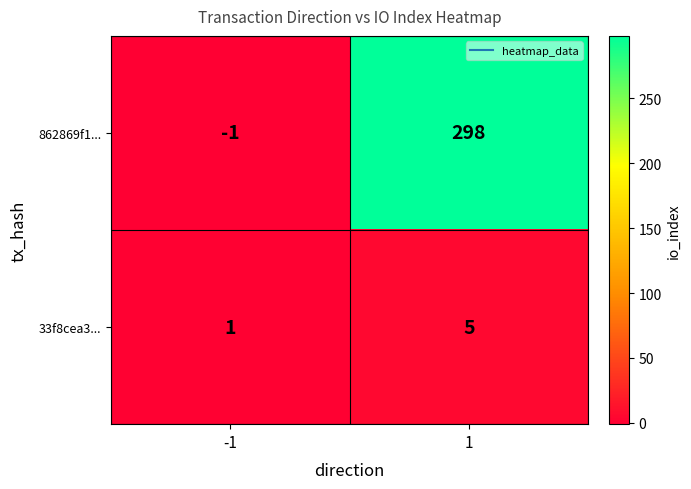

What is the sum of all 862869f1... values?

297